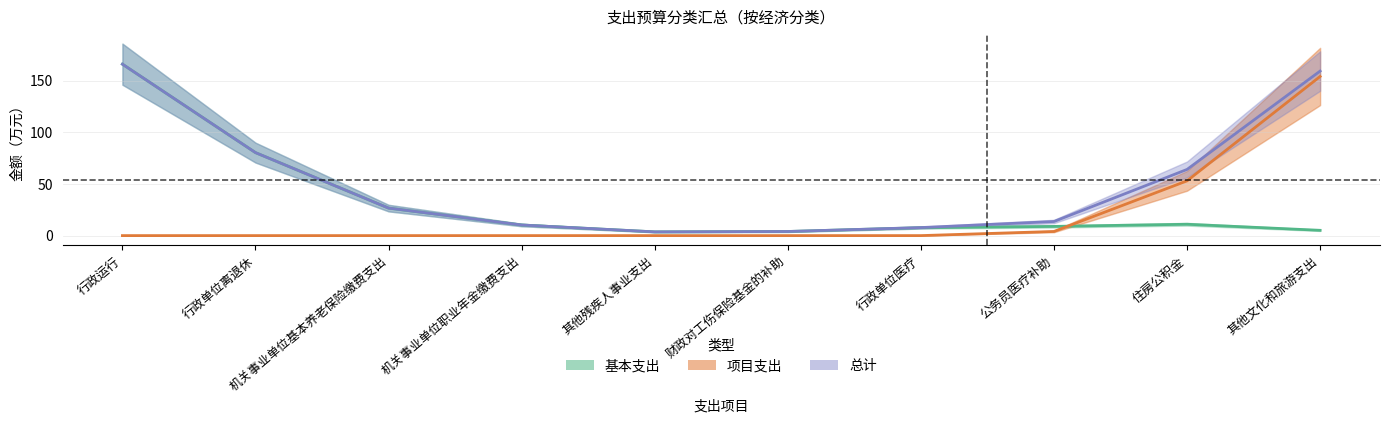

Is it true that 项目支出合计 equals -93.8 at 住房公积金?

False